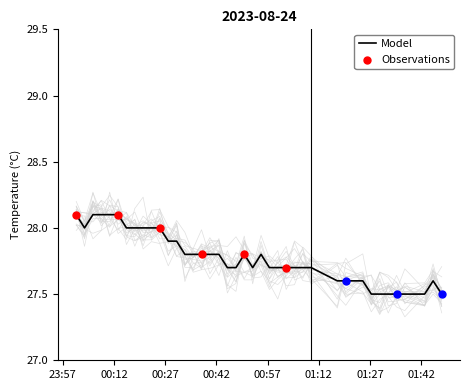

What is the lowest value of the Model series?

27.5